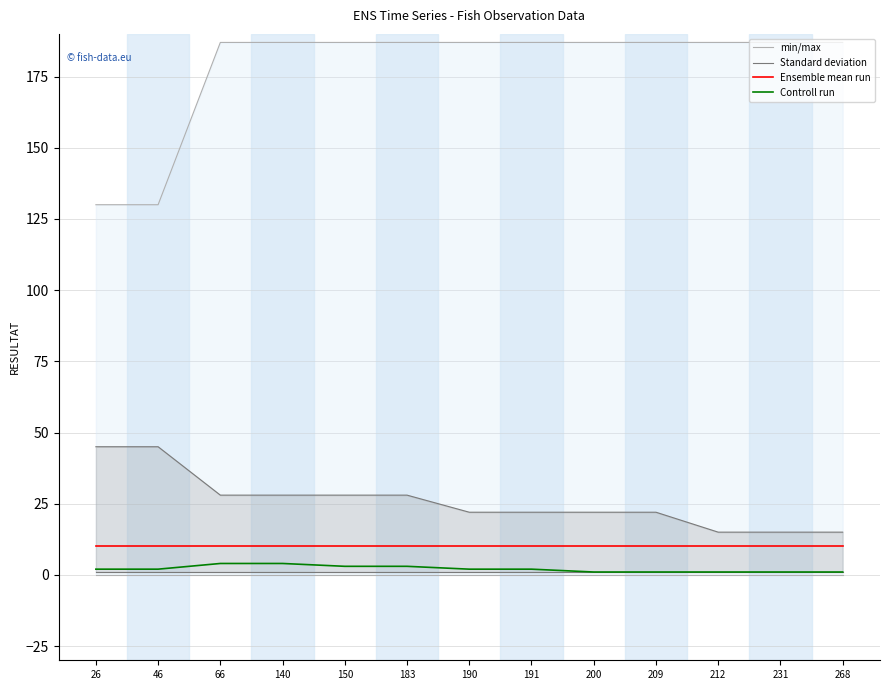

Is it true that Controll run equals 1 at 46?

False